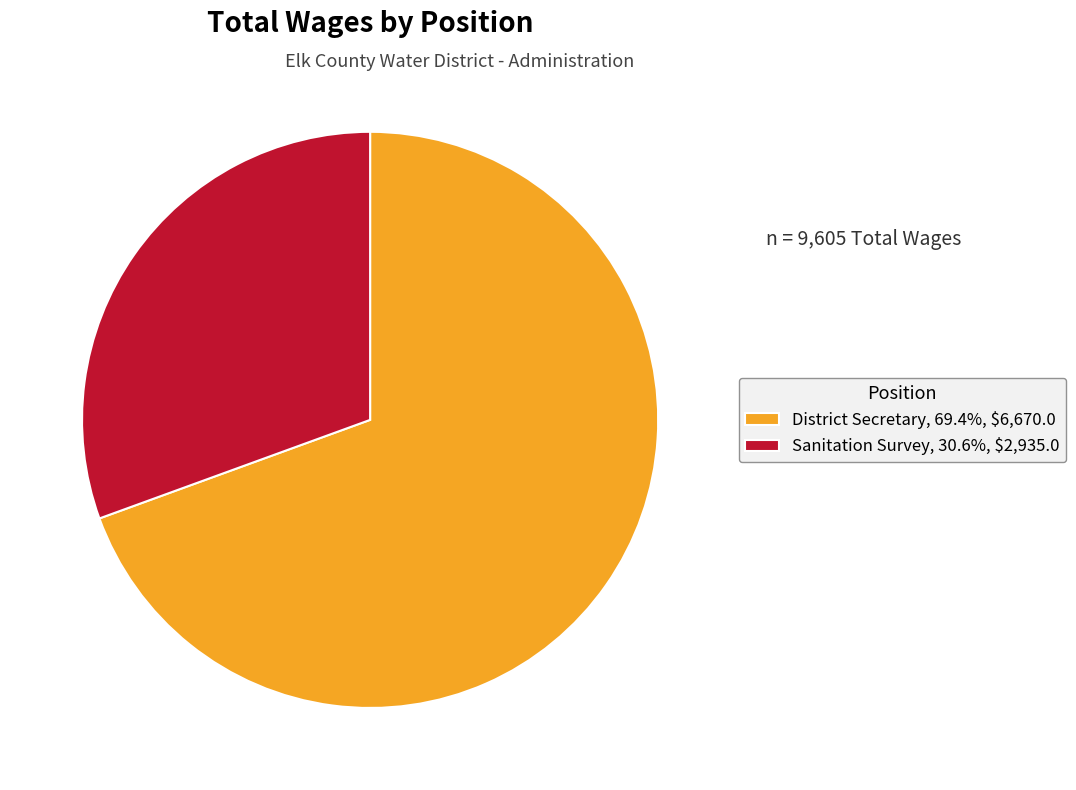

Between Sanitation Survey and District Secretary, which is larger?

District Secretary